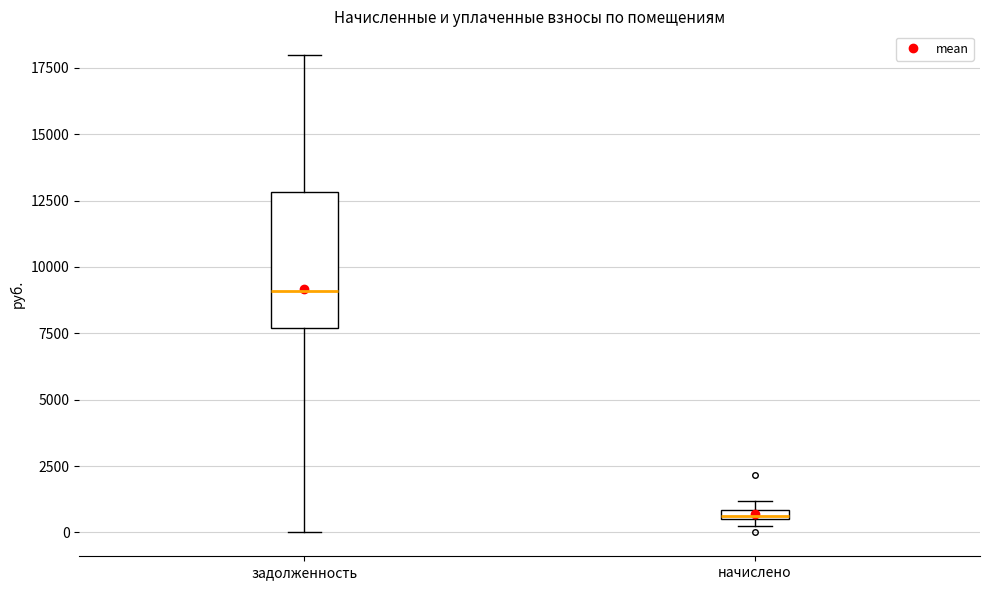

Which box is the tallest, from its lower edge to its upper edge?

задолженность